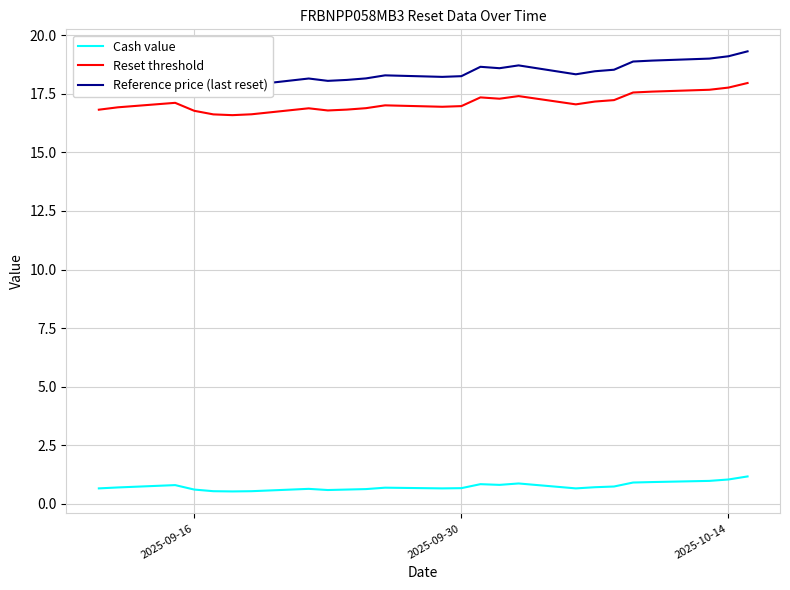

True or false: Cash value and Reset threshold intersect in this chart.

False